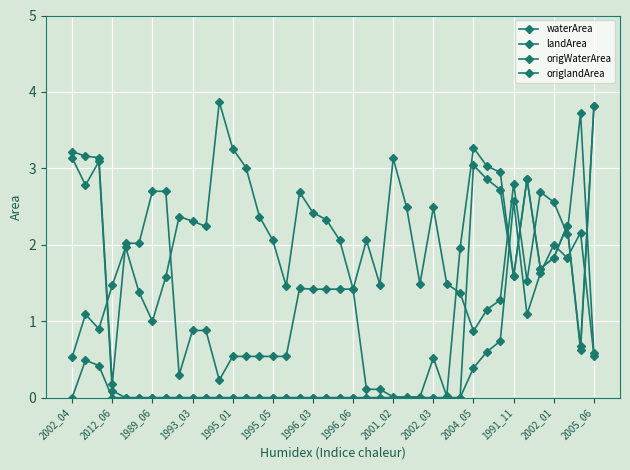

How many lines are shown in the chart?

4